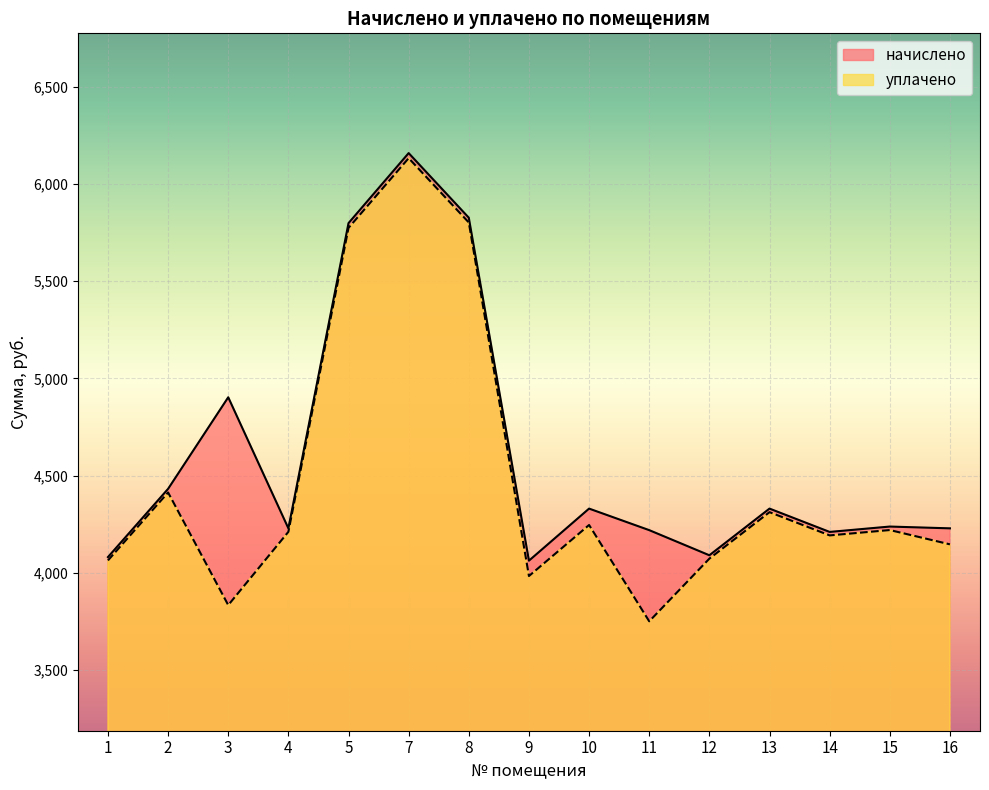

What is the total value across all series at 14?

8403.7